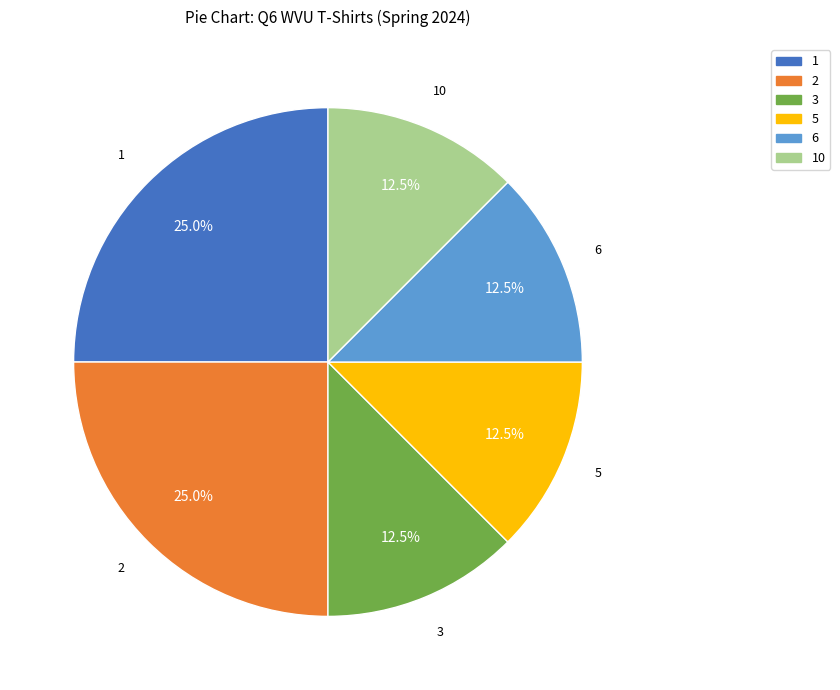

True or false: 2 accounts for 25% of the total.

True